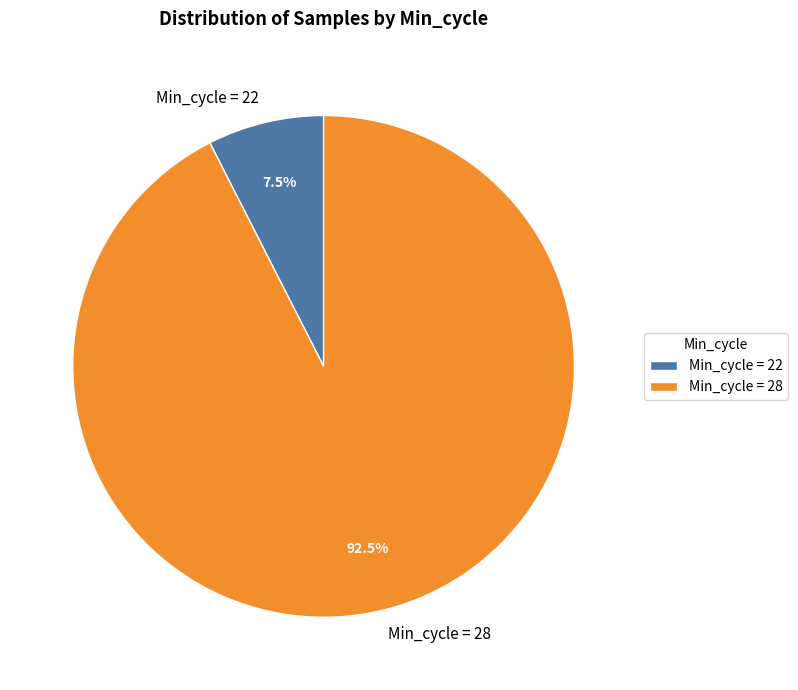

What is the smallest slice in the pie chart?

Min_cycle = 22